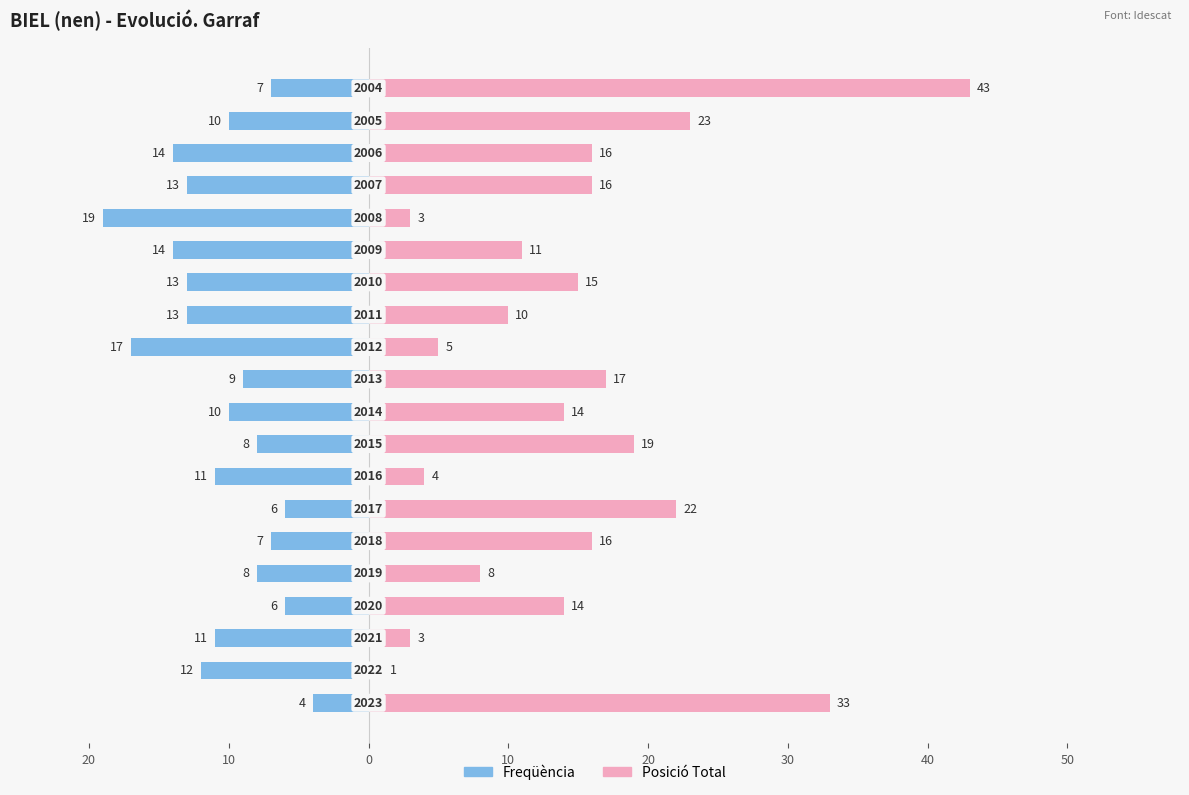

Between 0 and 17, which series saw the biggest shift?

Freqüència